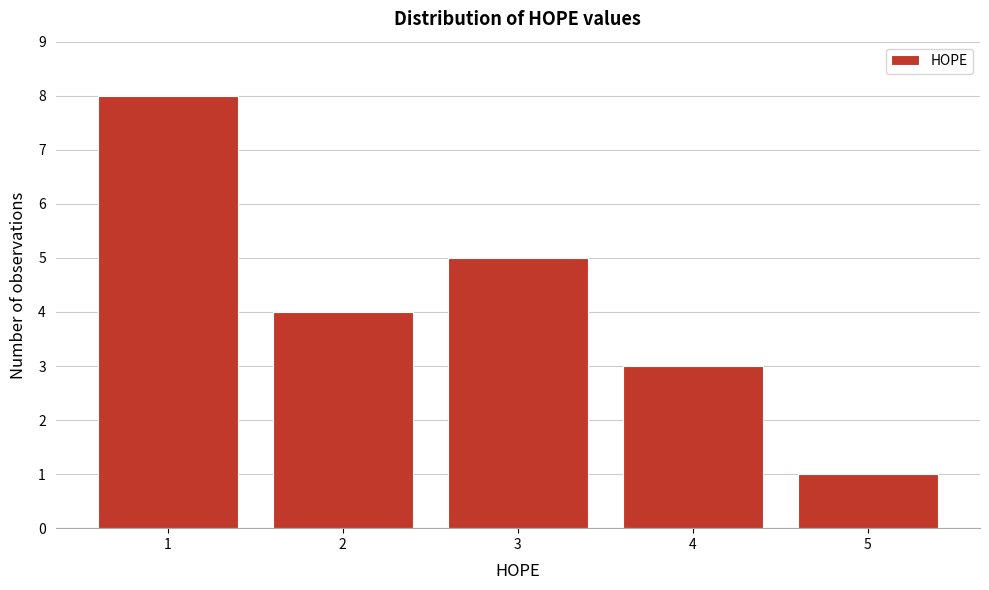

Reading left to right, what are all the values shown in this chart?

8	4	5	3	1